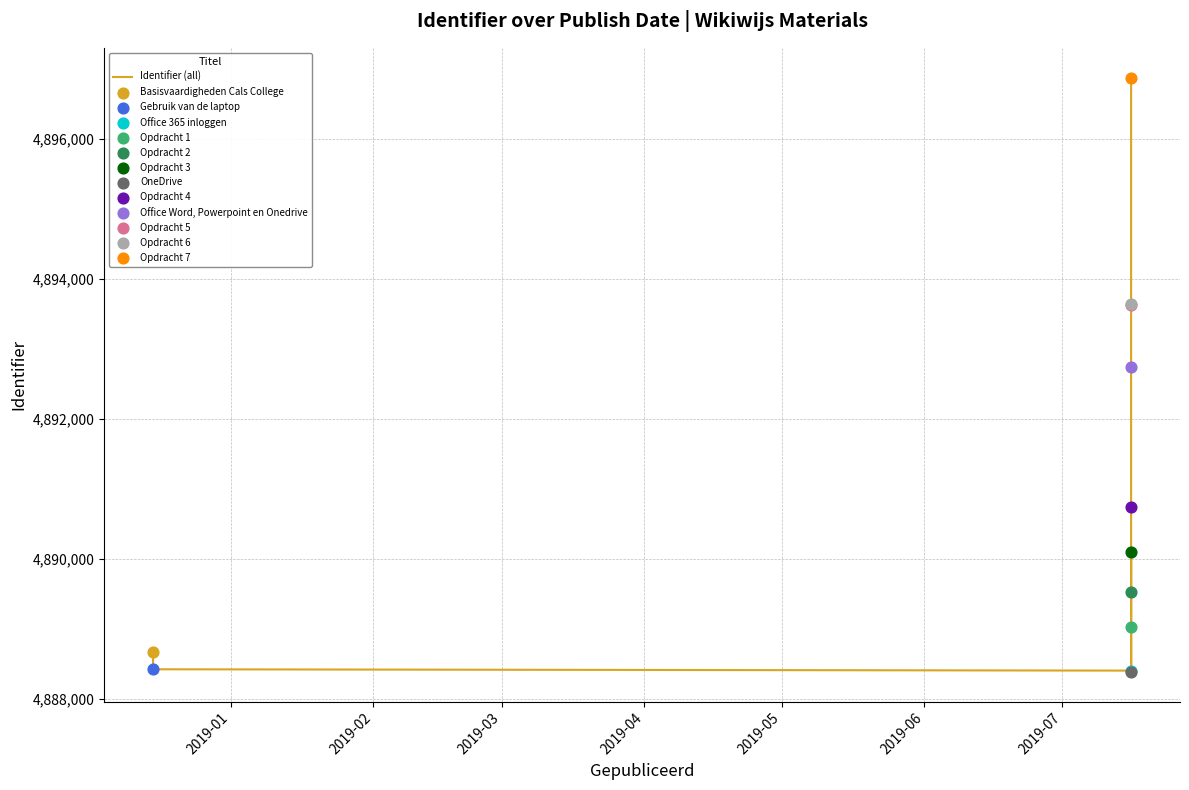

Between 2019-03 and 2019-04, which is larger?

2019-04